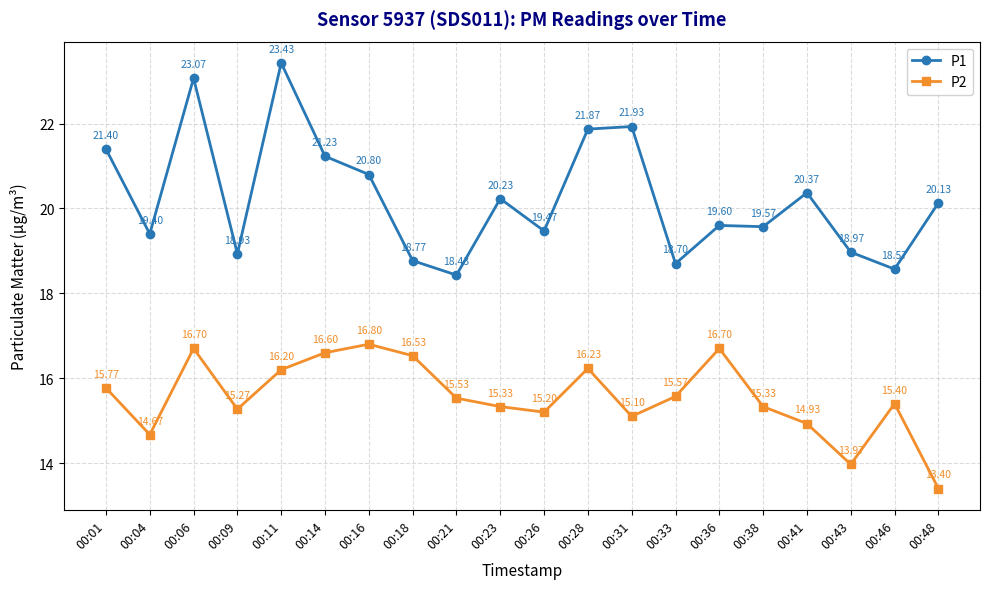

Between 00:16 and 00:36, which series saw the biggest shift?

P1